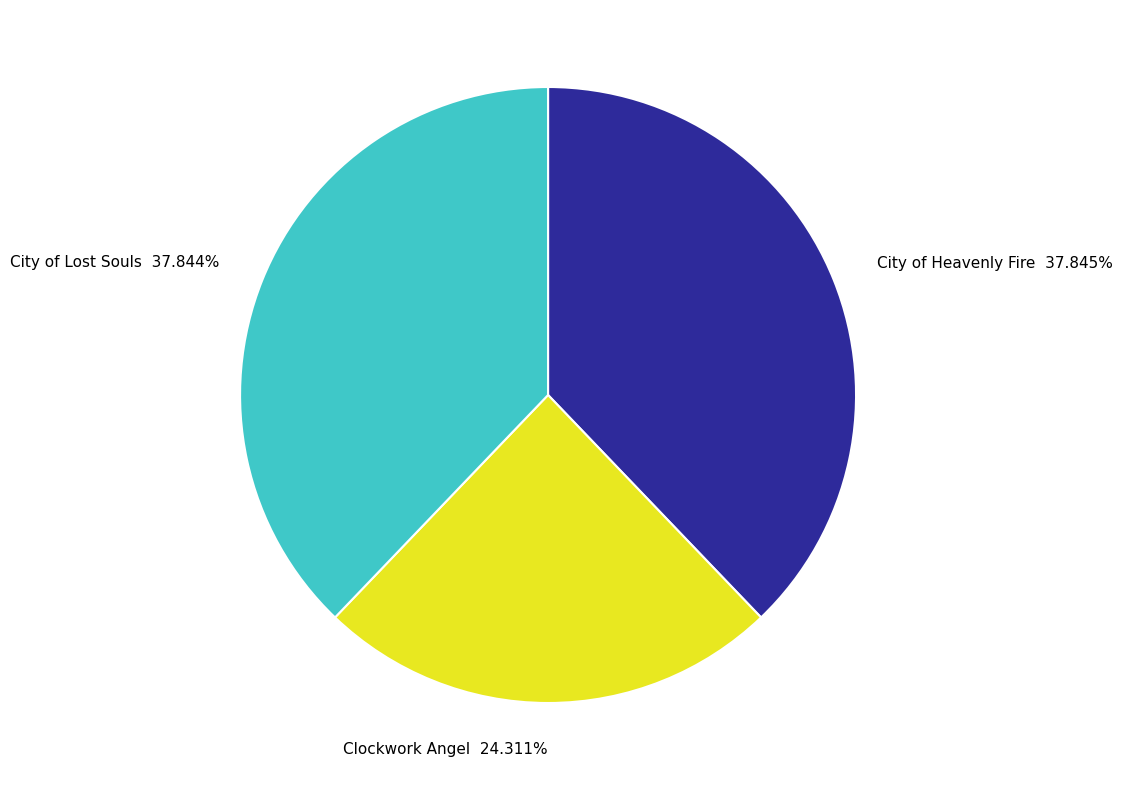

Is there a majority slice in this chart?

No